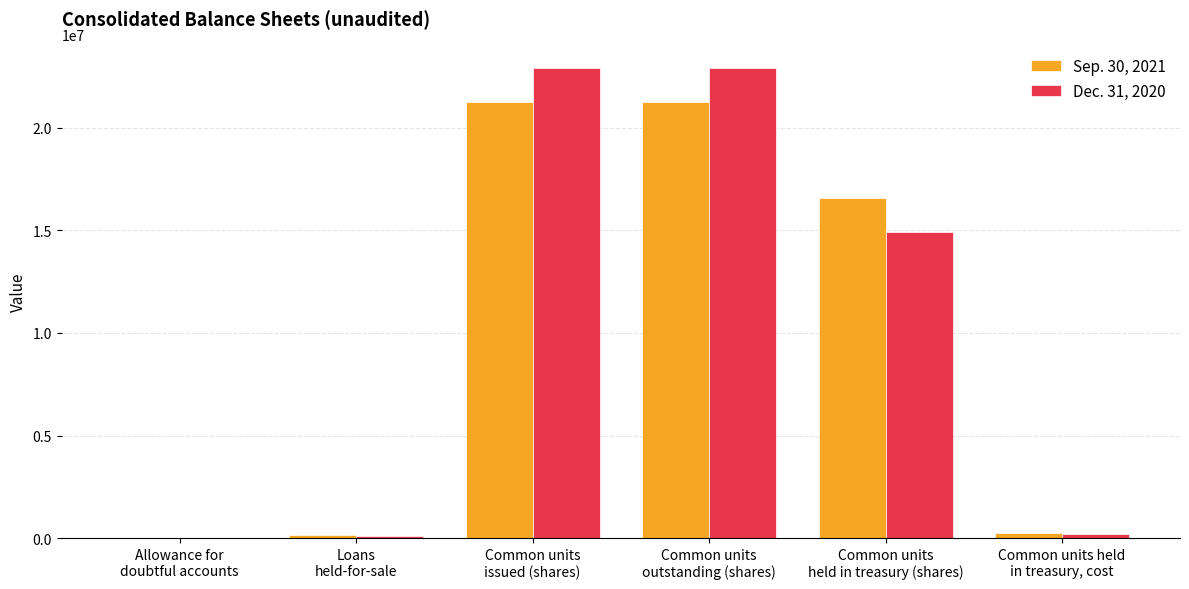

List the labels in order of Sep. 30, 2021 value, smallest first.

Allowance for
doubtful accounts, Loans
held-for-sale, Common units held
in treasury, cost, Common units
held in treasury (shares), Common units
issued (shares), Common units
outstanding (shares)